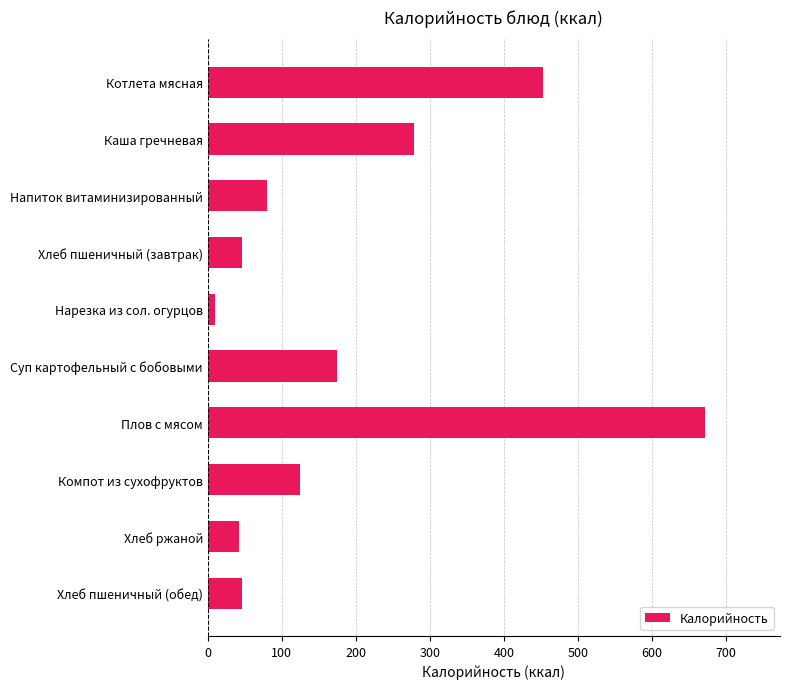

Between Компот из сухофруктов and Котлета мясная, which is larger?

Котлета мясная